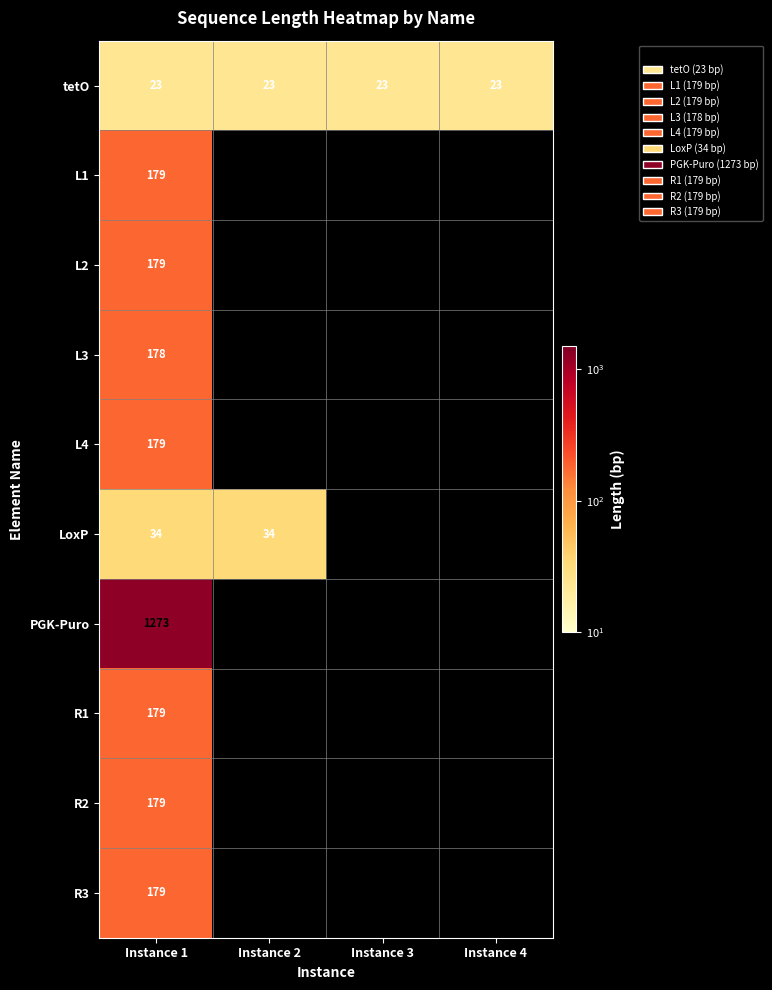

Which has a higher value, Instance 3 or Instance 1?

Instance 3